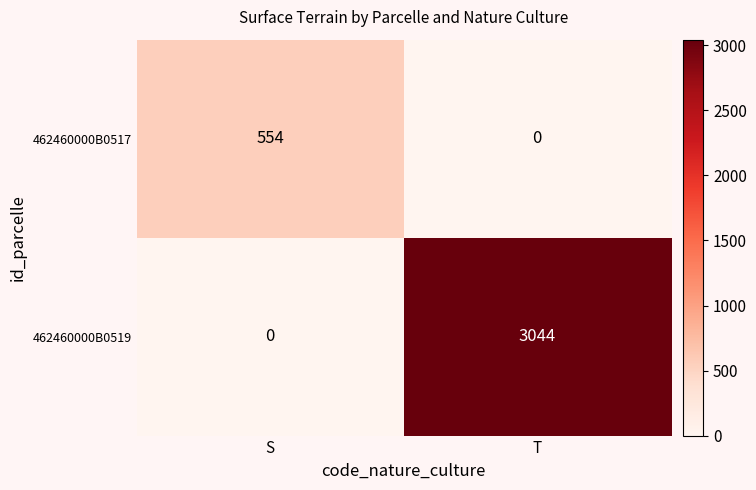

Which series has the largest range (max minus min)?

462460000B0519